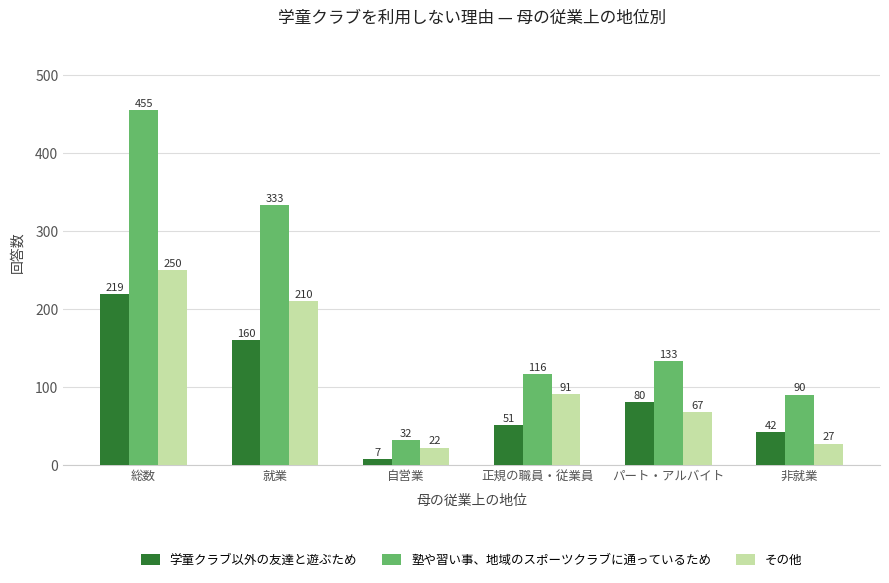

What is the difference between the second highest and minimum values in the 塾や習い事、地域のスポーツクラブに通っているため series?

301